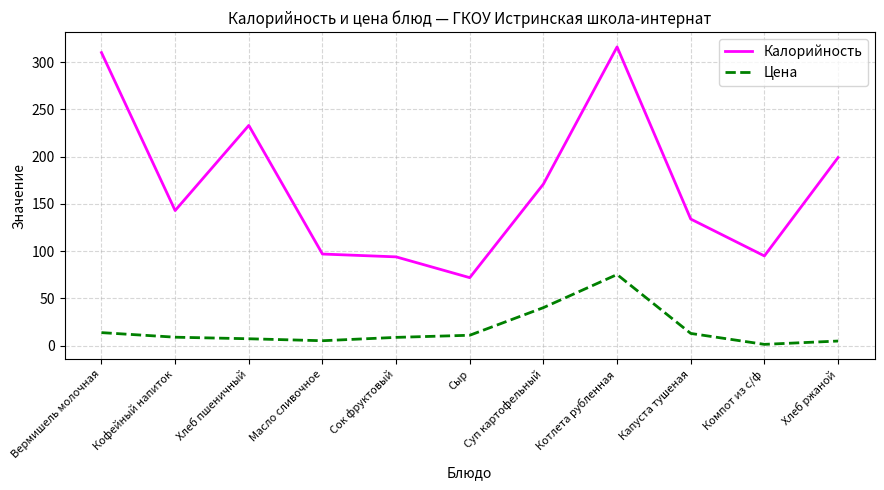

Between Сок фруктовый and Сыр, which series saw the biggest shift?

Калорийность